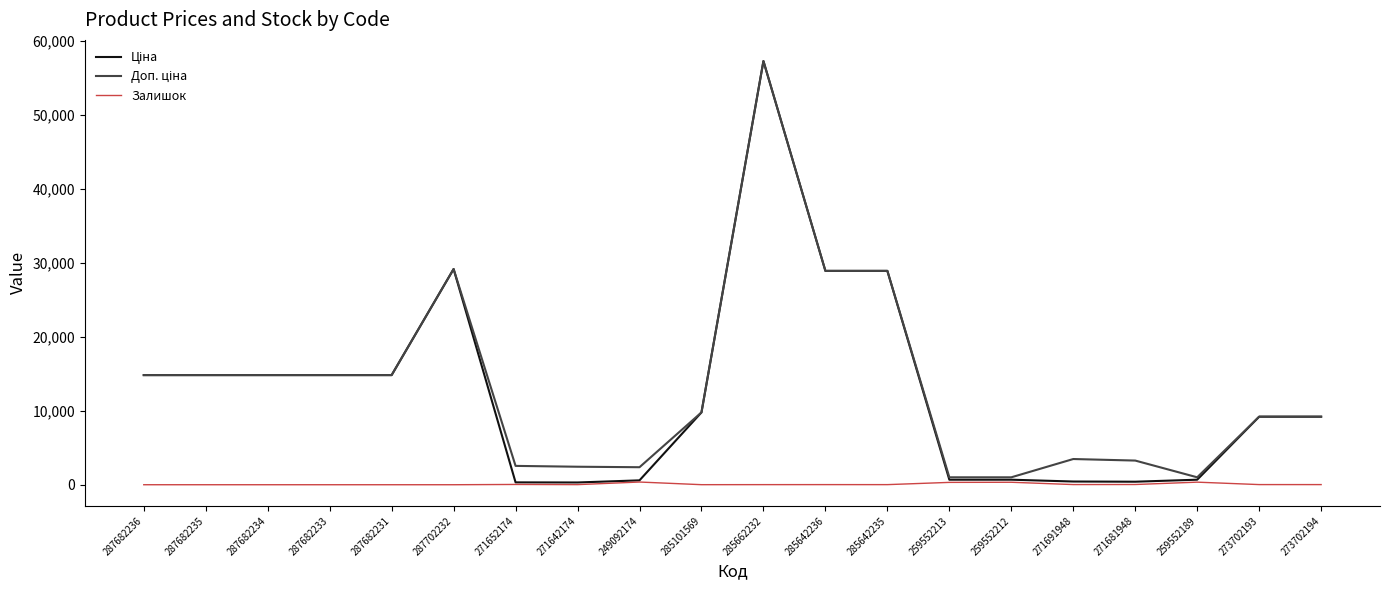

Is this an area chart (filled region under the line)?

No